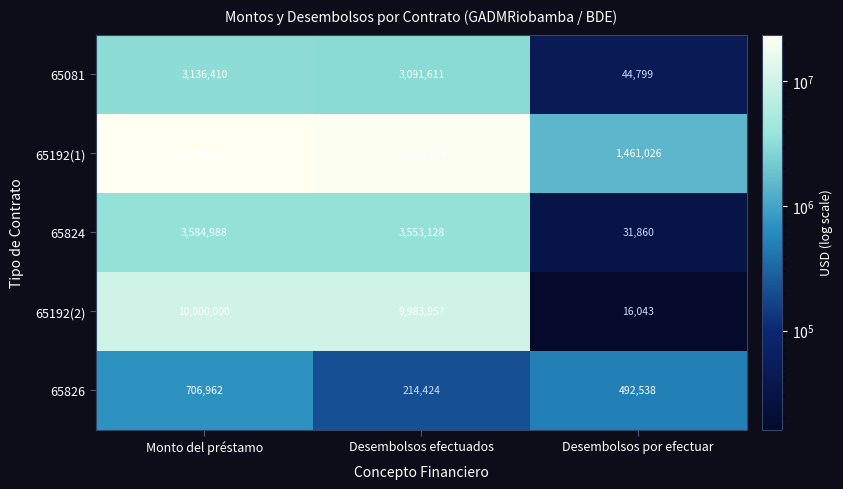

Rank the categories by 65081 value from highest to lowest.

Monto del préstamo, Desembolsos efectuados, Desembolsos por efectuar